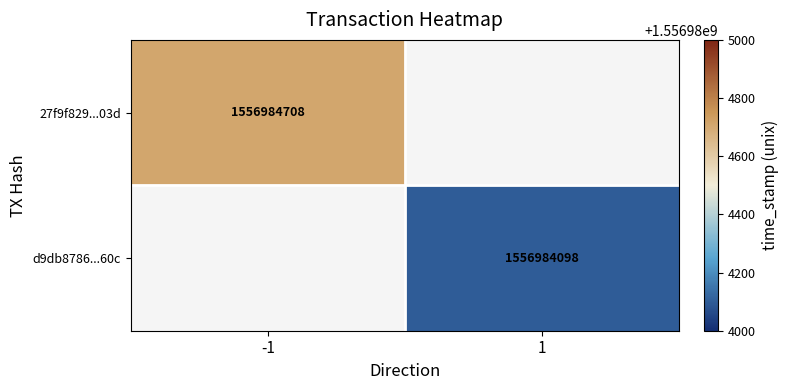

Count the number of categories in the chart.

2